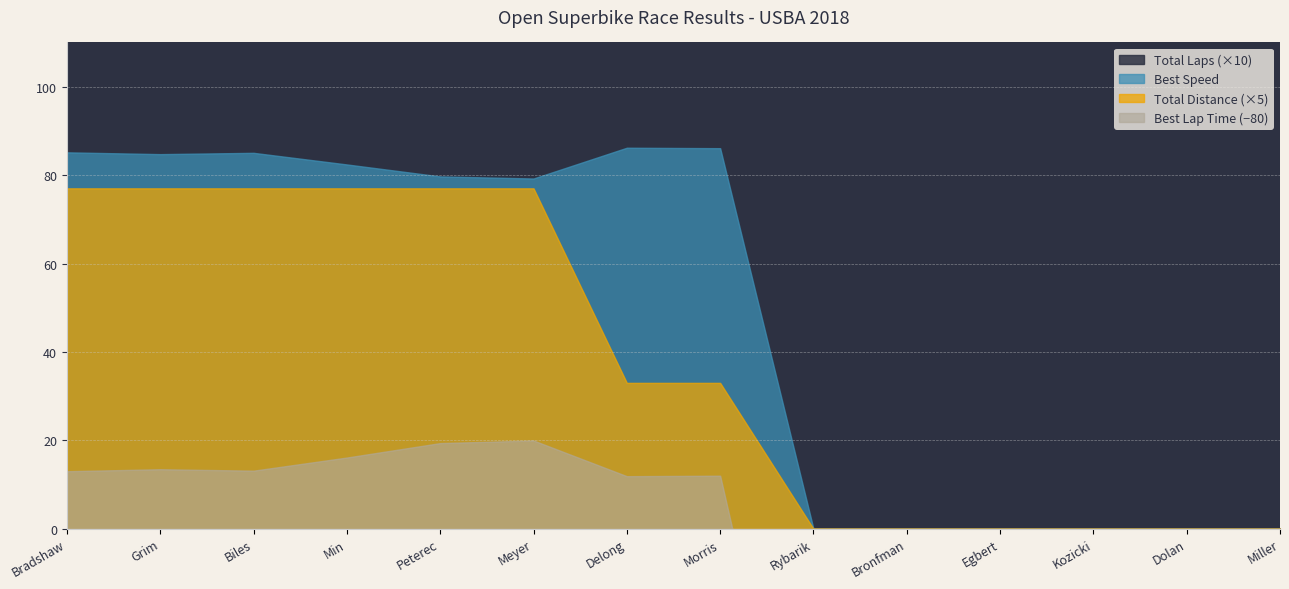

True or false: Best Lap and Total Distance cross at least once.

False